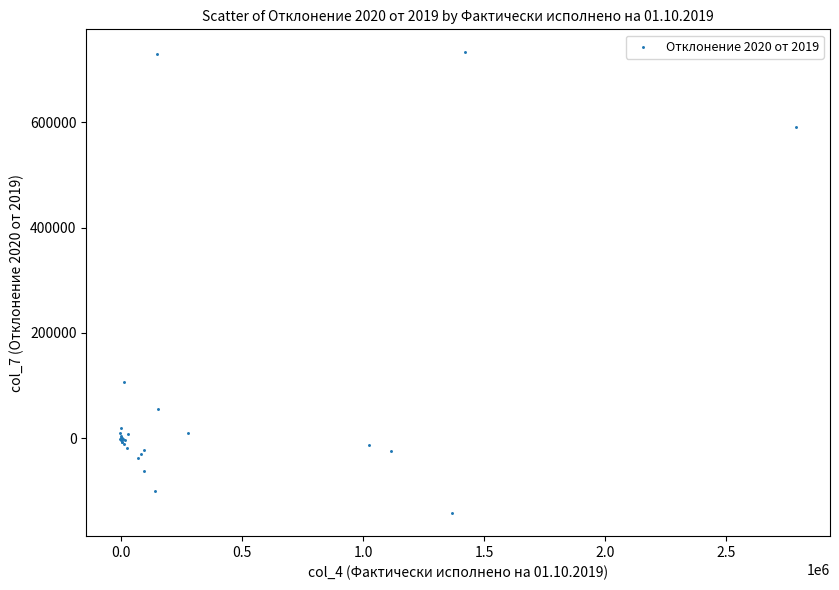

What Y value in the scatter plot is closest to 295315?

107196.7